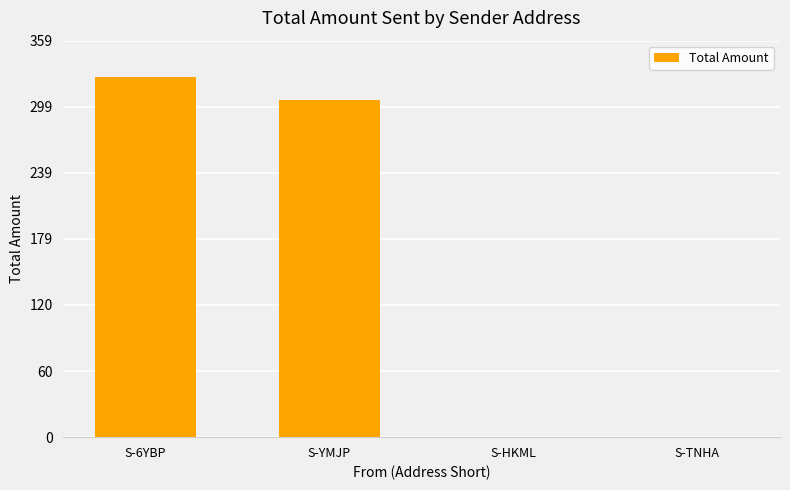

Count the number of values greater than 305.

2